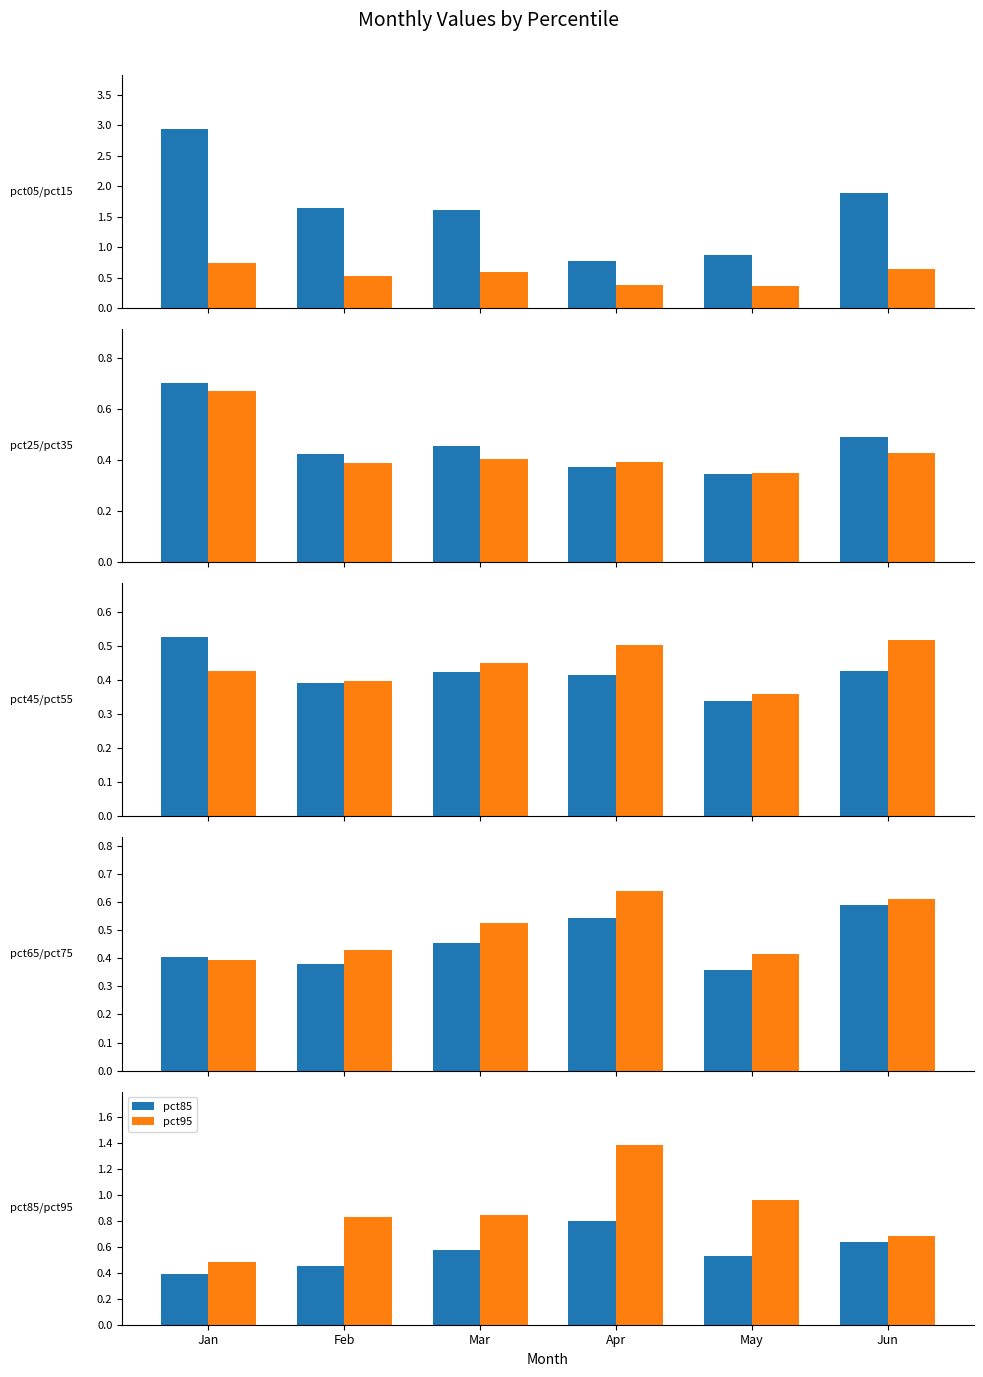

The Jan series shows 0.7 at pct25. True or false?

True